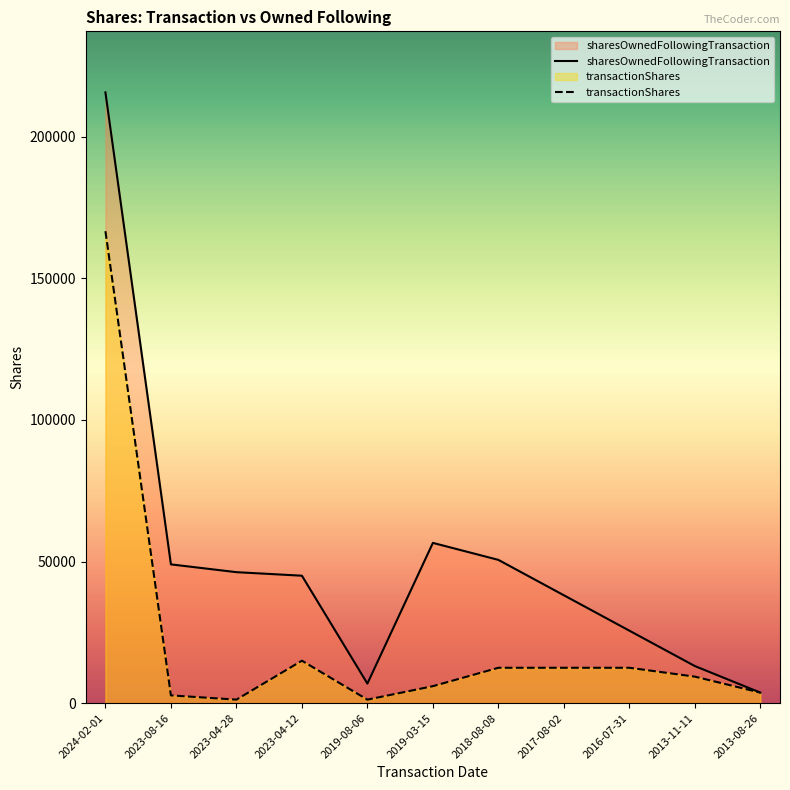

Reading right to left, extract all data points from this chart.

sharesOwnedFollowingTransaction: 3731	13100	25600	38100	50600	56600	6910	45010	46260	49010	215676
transactionShares: 3731	9369	12500	12500	12500	6000	1250	15000	1250	2750	166666